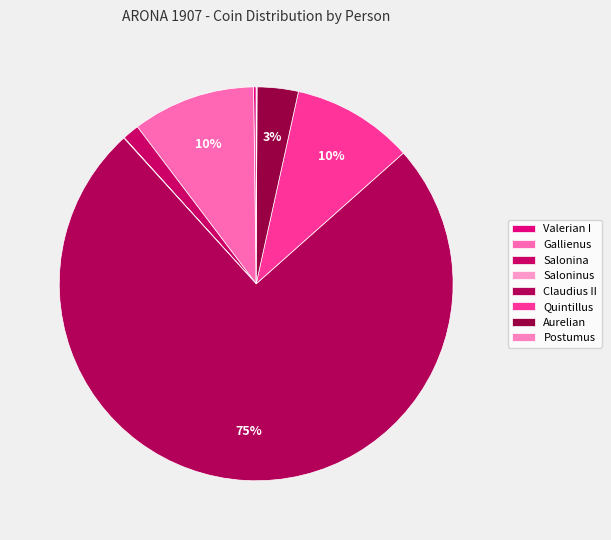

What is the largest slice in the pie chart?

Claudius II